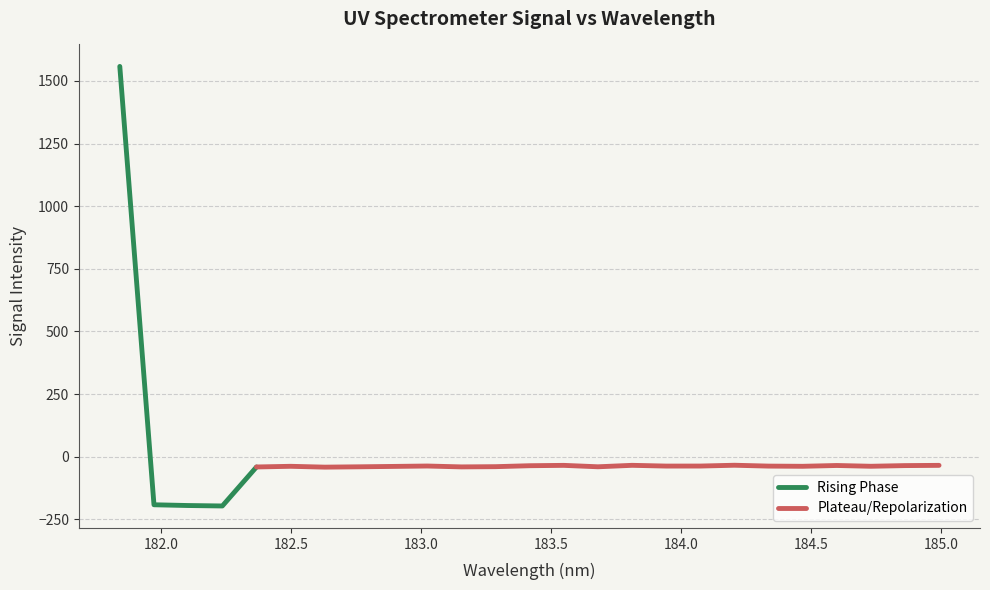

How many interior local valleys (lower than both neighbors) does the data have?

7